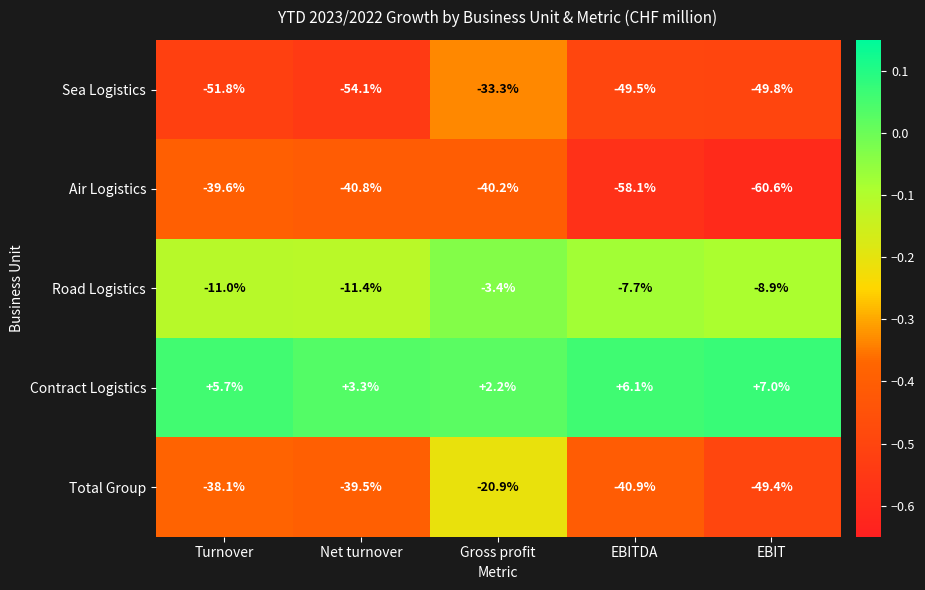

How many categories are shown in the chart?

5